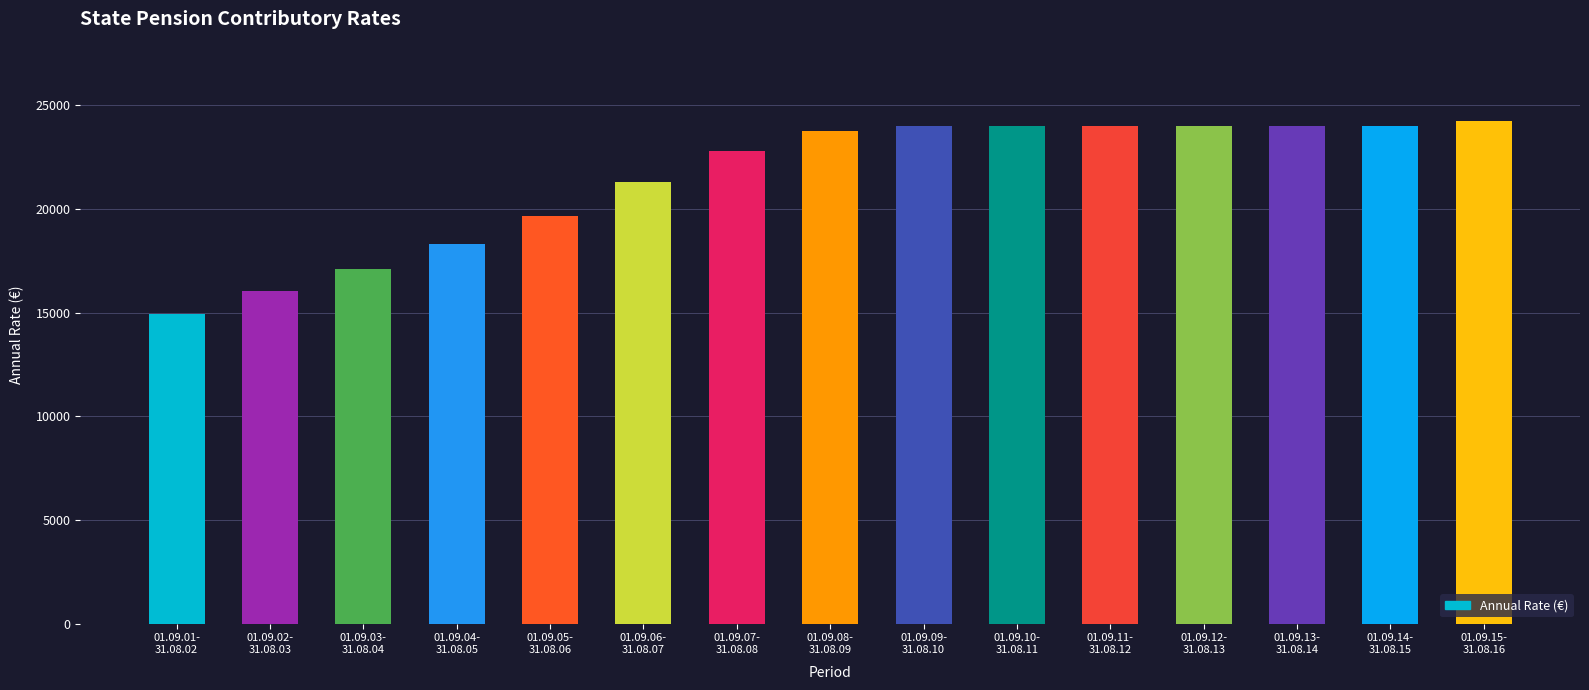

Which label corresponds to the smallest value in the chart?

01.09.01-
31.08.02